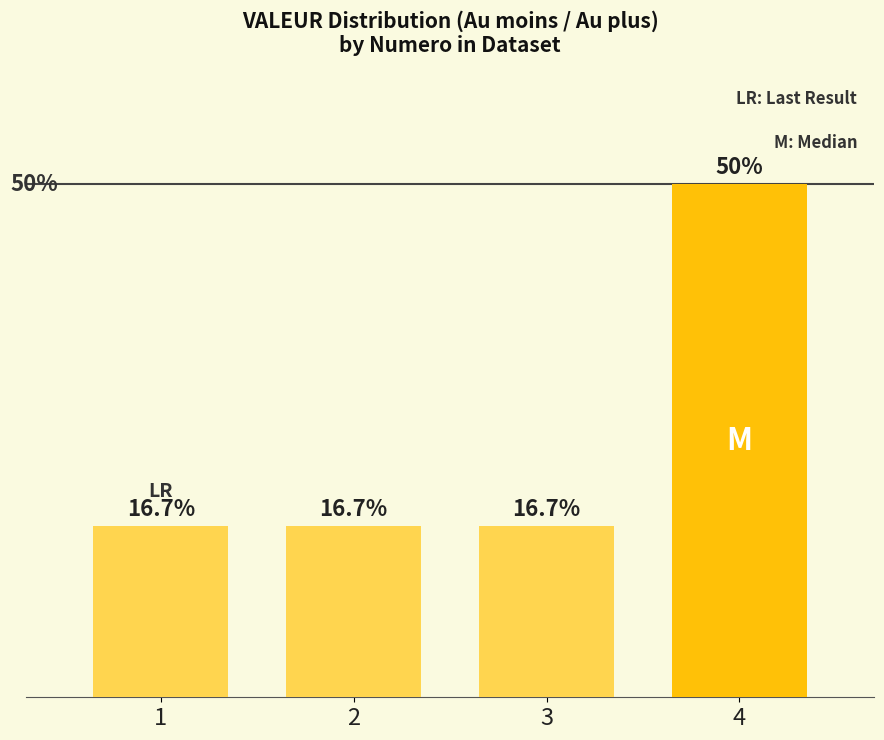

What is the change in value from 3 to 4?

+33.3